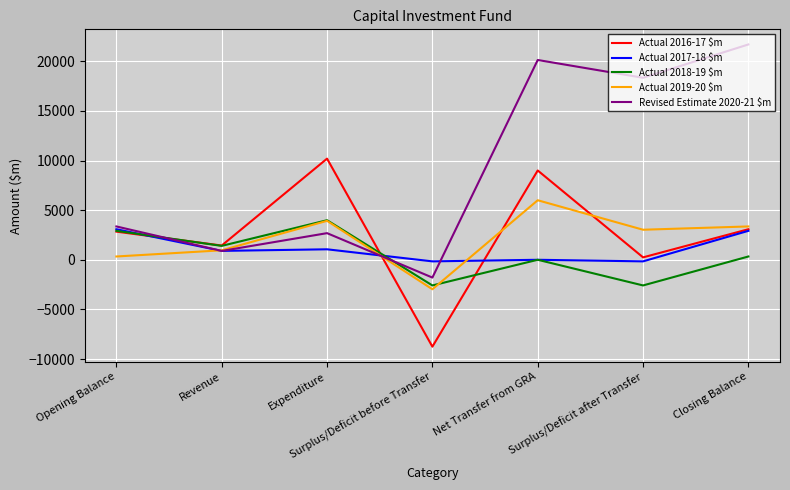

The Actual 2017-18 $m series shows 896 at Revenue. True or false?

True